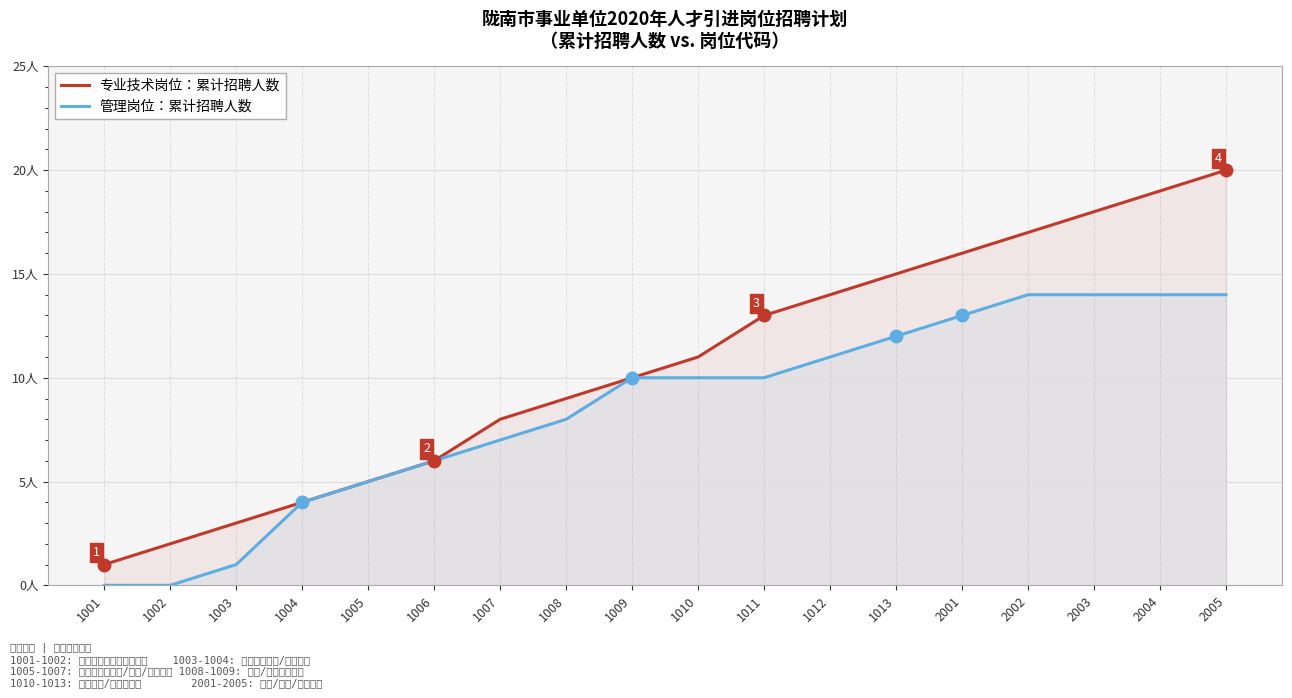

Rank the categories by 管理岗位：累计招聘人数 value from highest to lowest.

2002, 2003, 2004, 2005, 2001, 1013, 1012, 1009, 1010, 1011, 1008, 1007, 1006, 1005, 1004, 1003, 1001, 1002